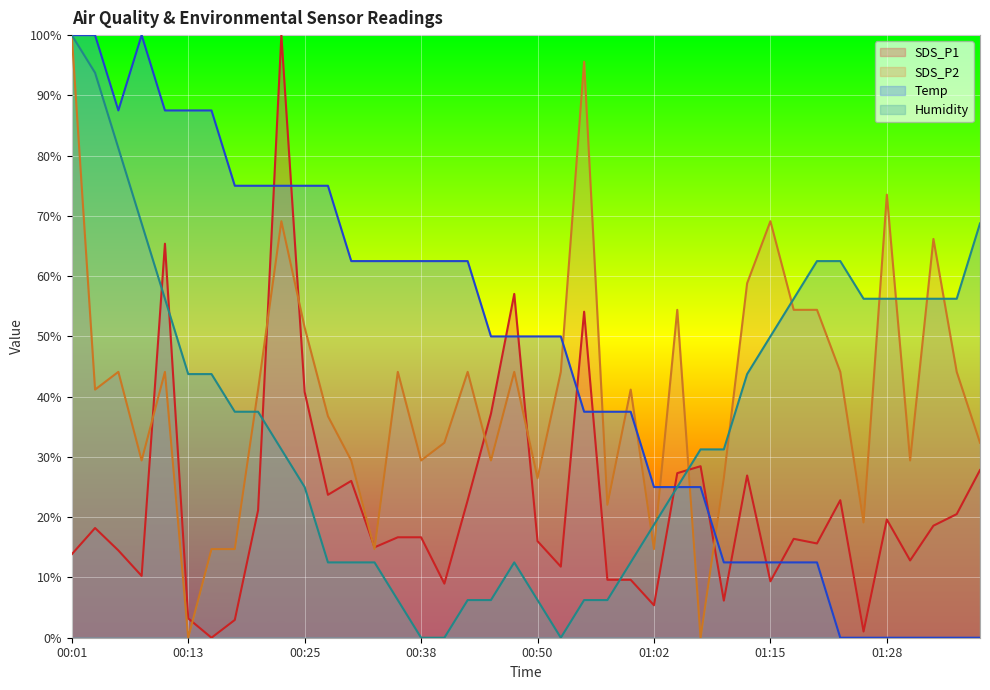

How many times do SDS_P2 and Temp cross each other?

7